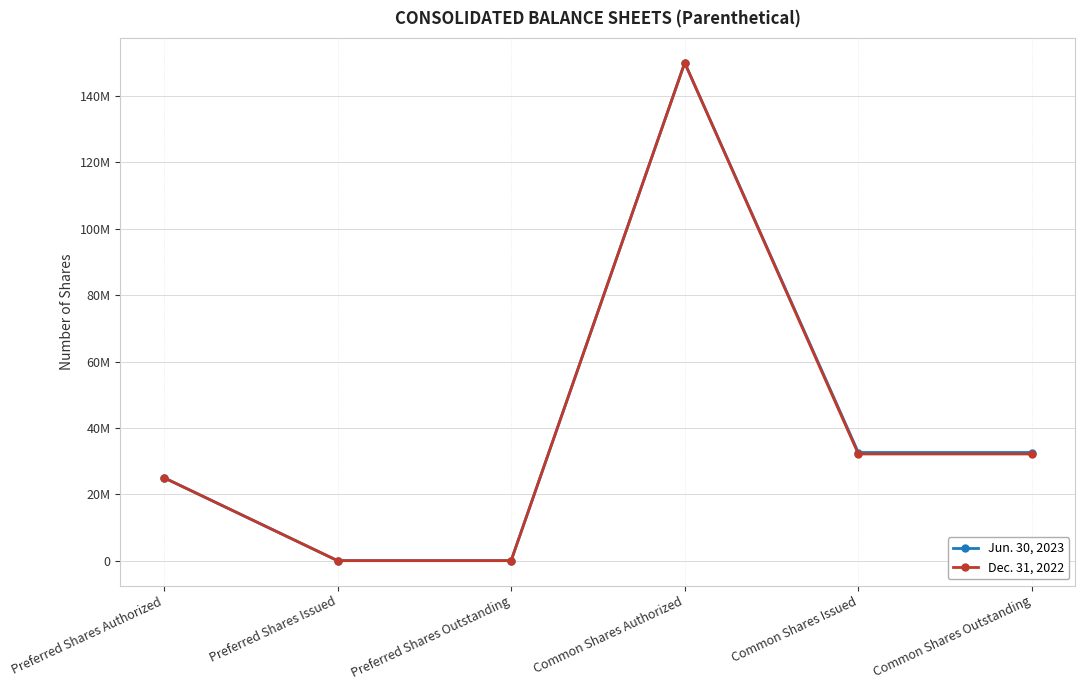

Does the chart have visible grid lines?

Yes